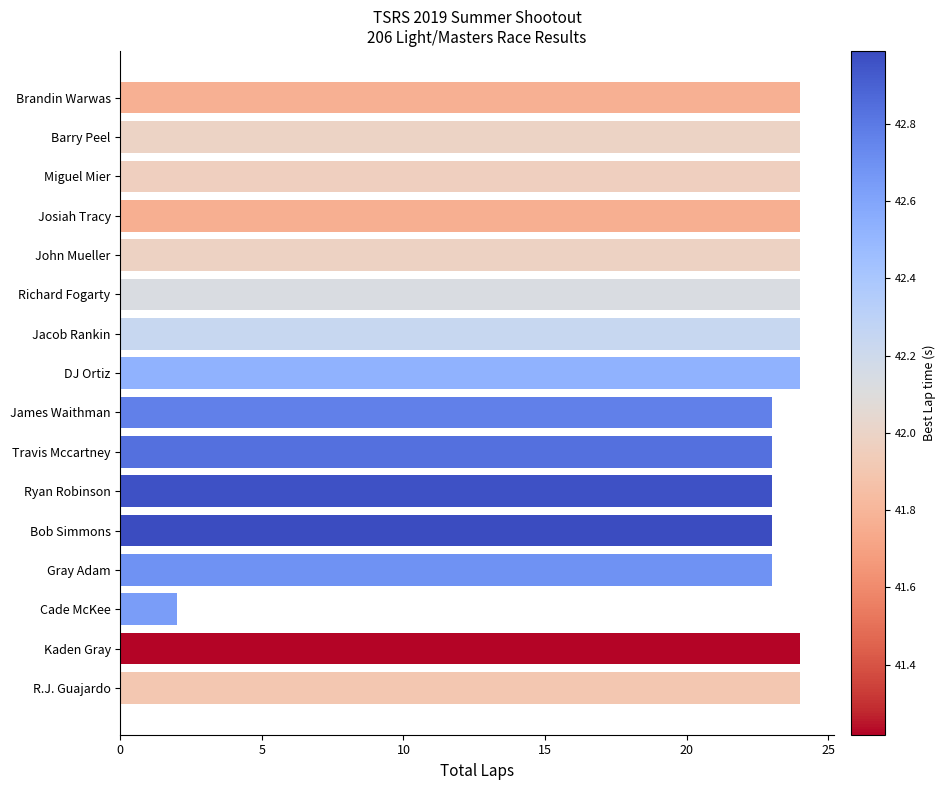

Which has a higher value, James Waithman or Cade McKee?

James Waithman